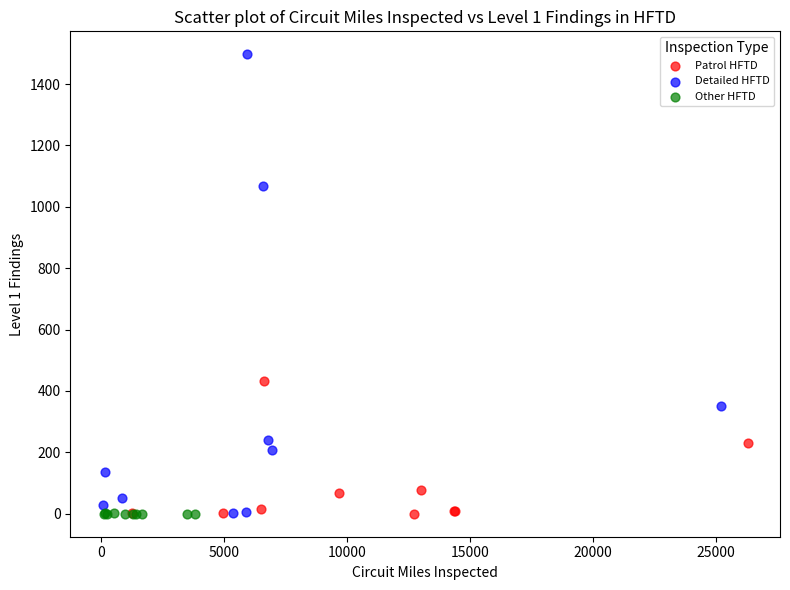

Which series has the largest Y range (max minus min)?

Detailed HFTD